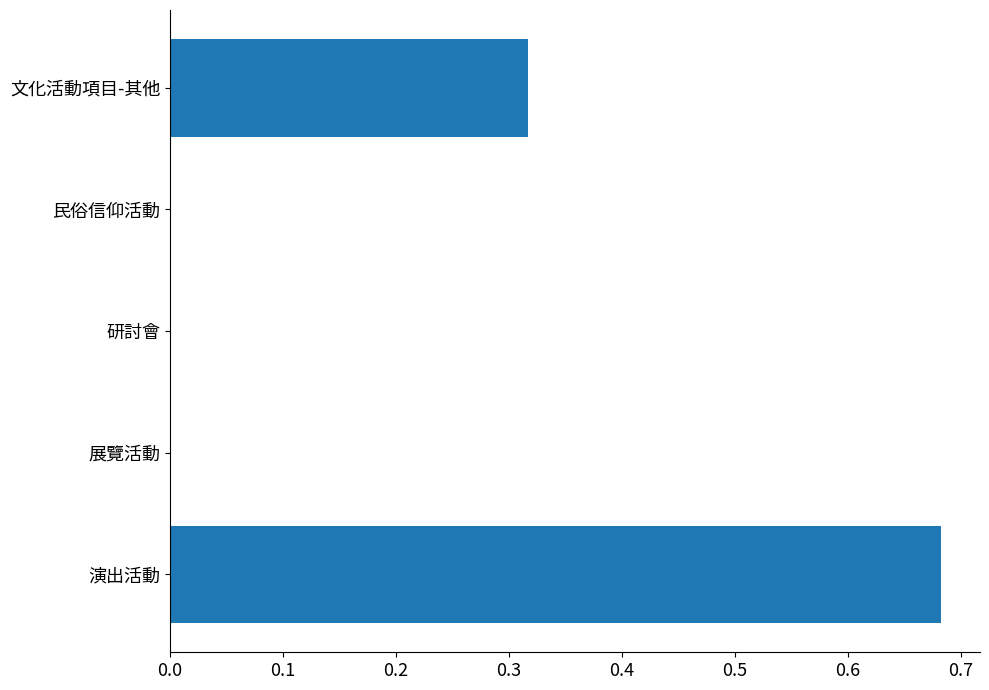

How many categories are shown in the chart?

5